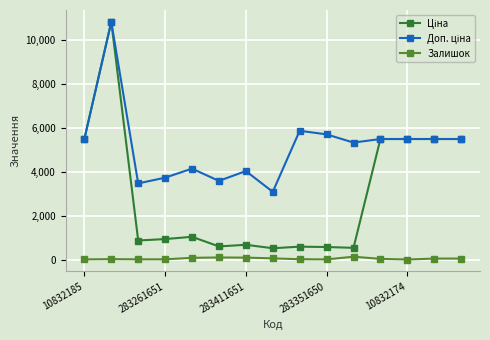

What is the maximum value shown in the chart?

10840.1